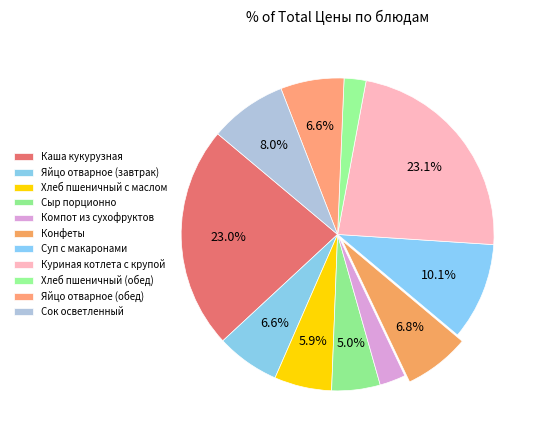

How many segments does this pie chart have?

11